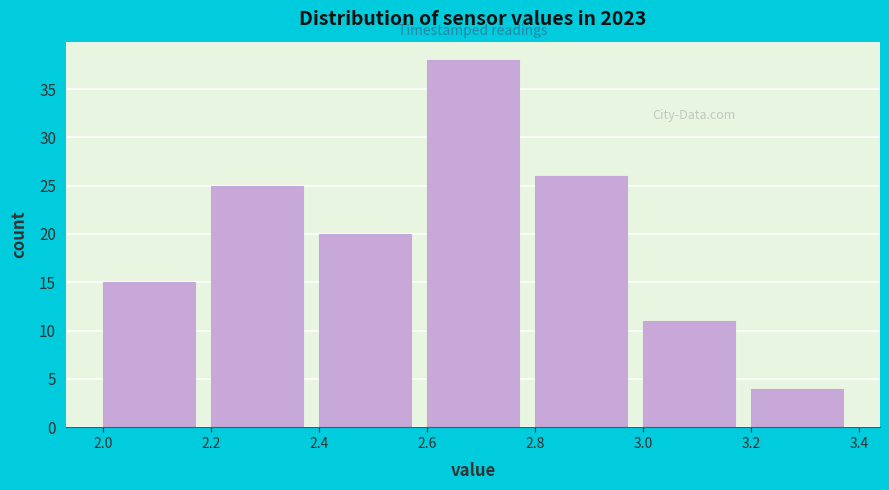

How tall is the bar that spans 2.8 to 3.0 on the x-axis? The values are not printed on the chart, so give them approximately, as read against the axis.

26